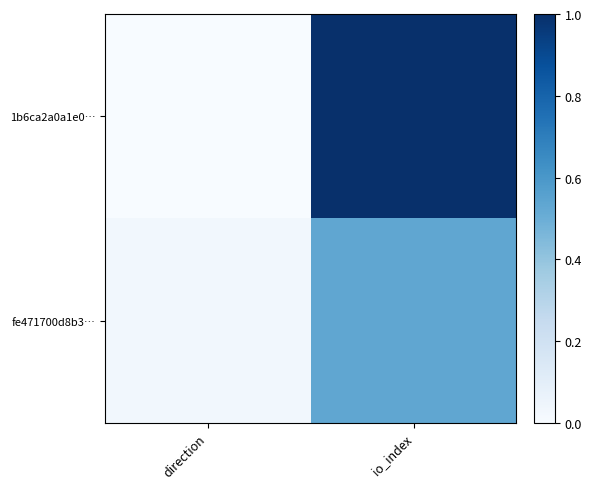

What is the maximum value shown in the chart?

1.0